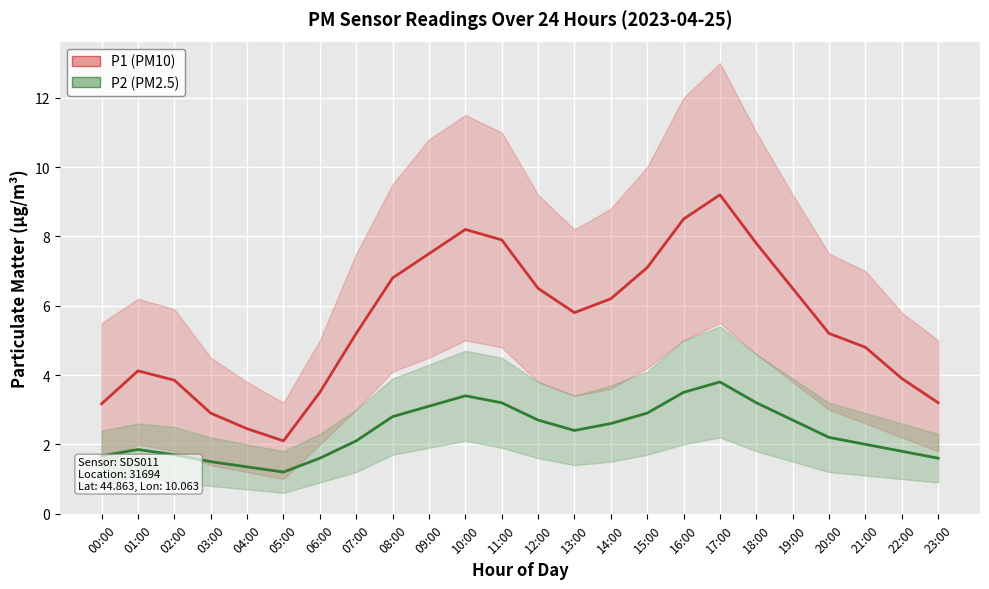

At which label is P2 (PM2.5) closest to 2?

21:00